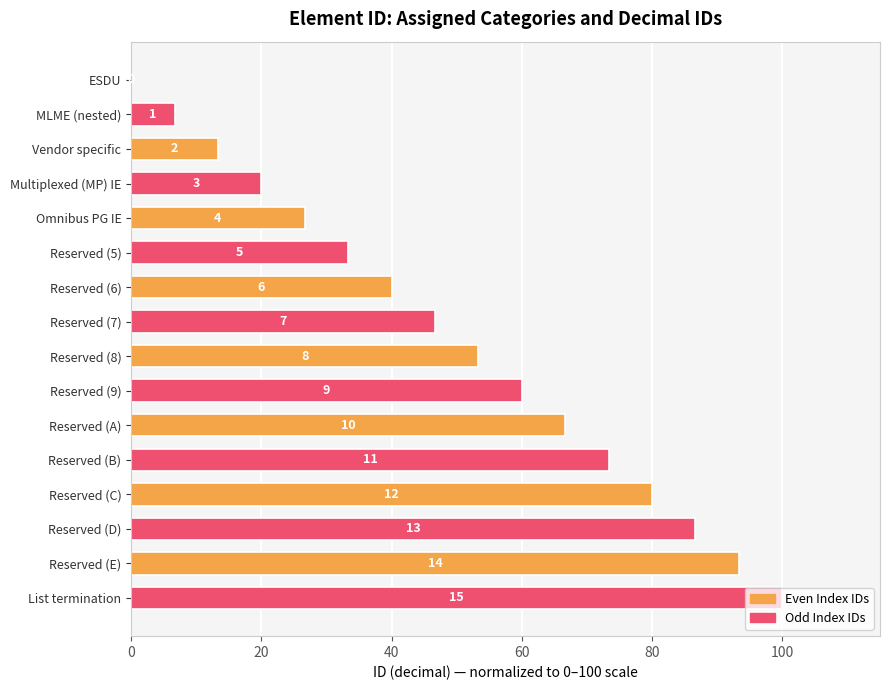

How many categories are shown in the chart?

16